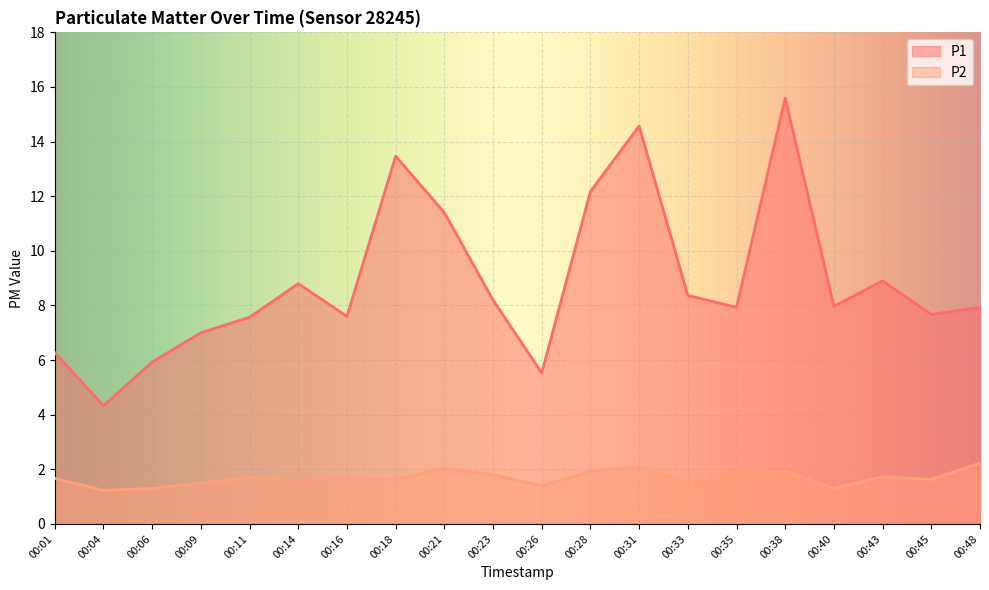

What is the lowest value of the P2 series?

1.2